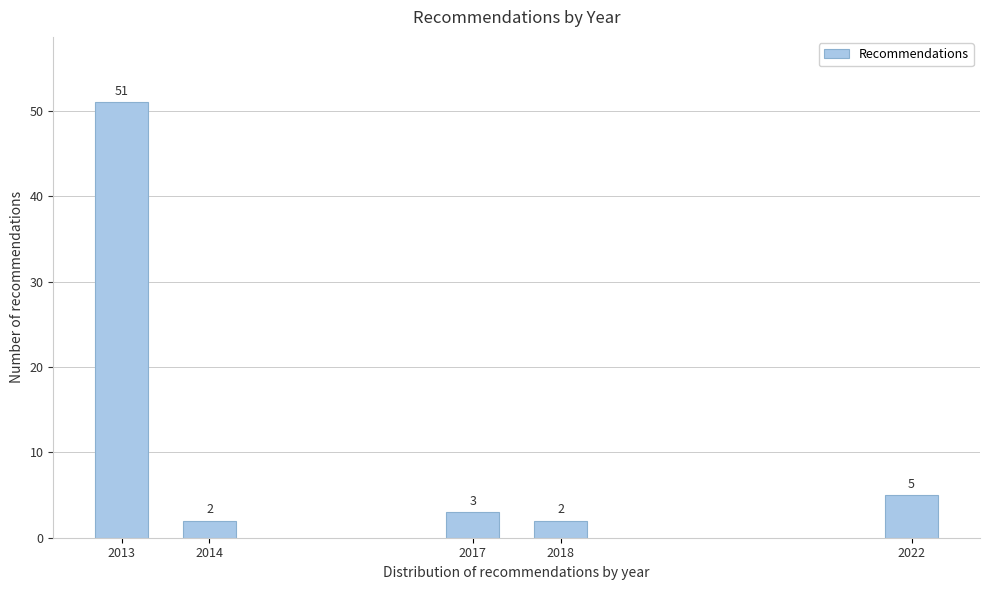

Reading right to left, what are all the values shown in this chart?

5	2	3	2	51